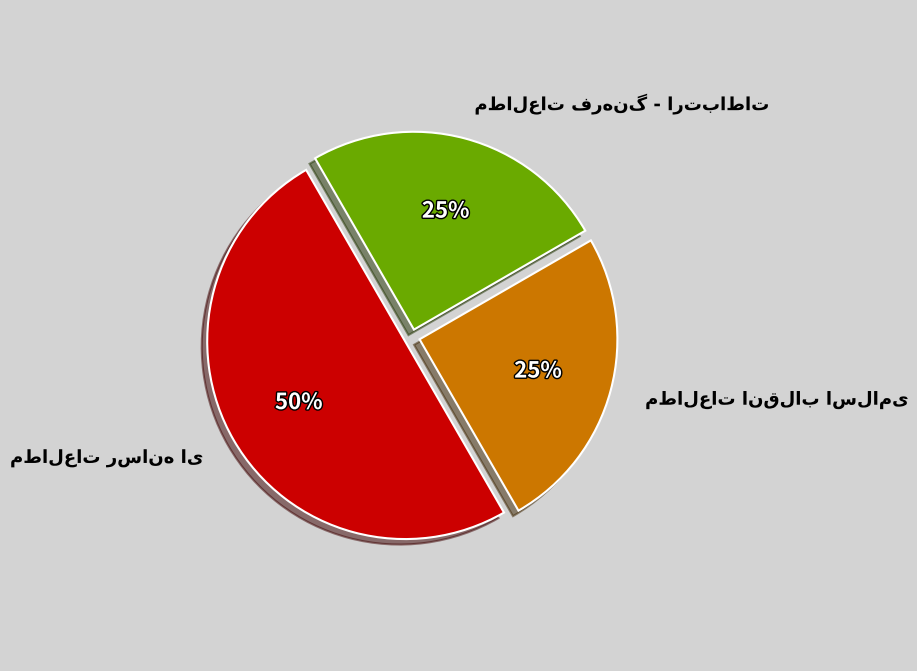

To the nearest percent, what is the average slice percentage?

33%